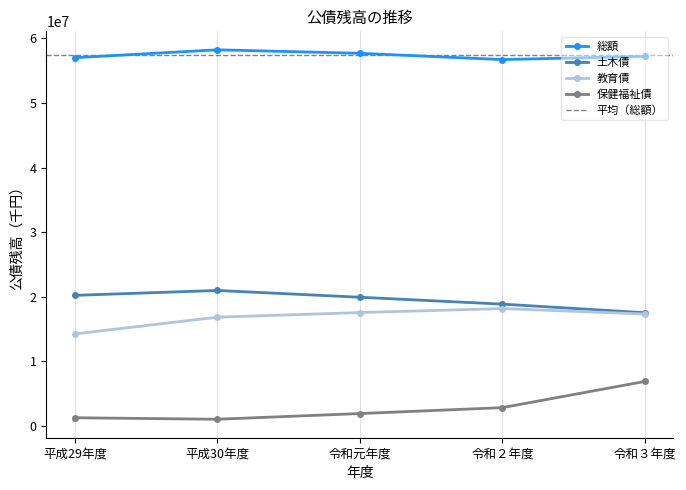

Reading left to right, extract all data points from this chart.

総額: 57013269	58234269	57693152	56721337	57222049
土木債: 20214531	20972836	19923330	18856662	17527524
教育債: 14244960	16836487	17551489	18168774	17323066
保健福祉債: 1265879	1033115	1915167	2831678	6891622